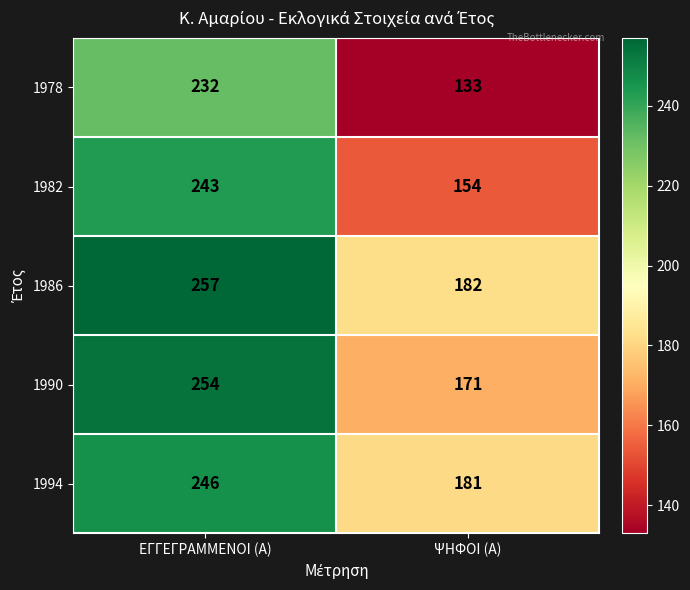

Which series has the largest range (max minus min)?

1978